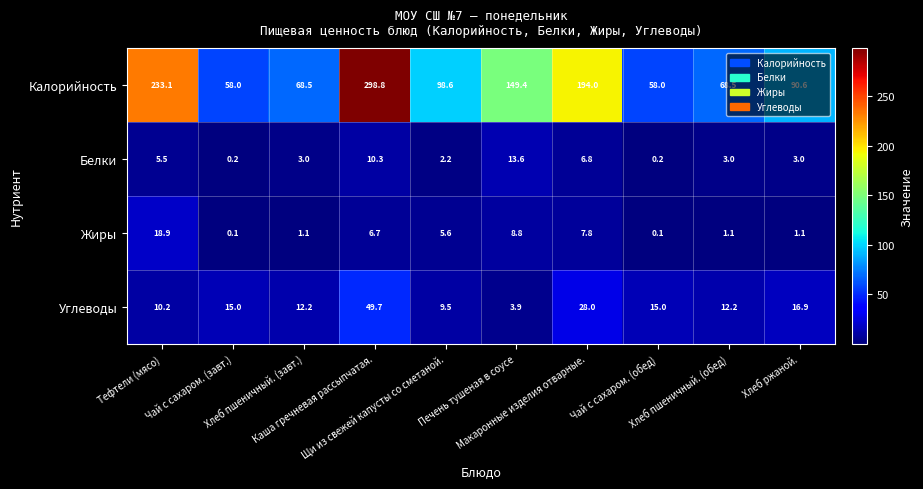

Count the number of data series in this chart.

4